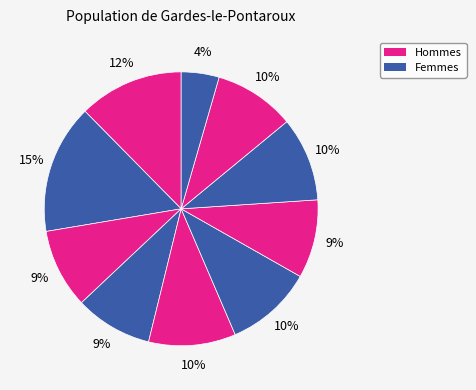

How many segments does this pie chart have?

10